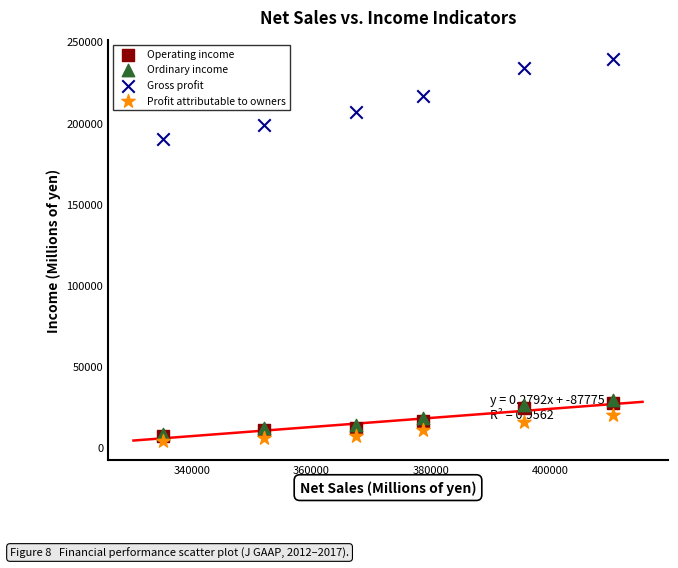

What are all the series names shown in the legend?

Operating income, Ordinary income, Gross profit, Profit attributable to owners